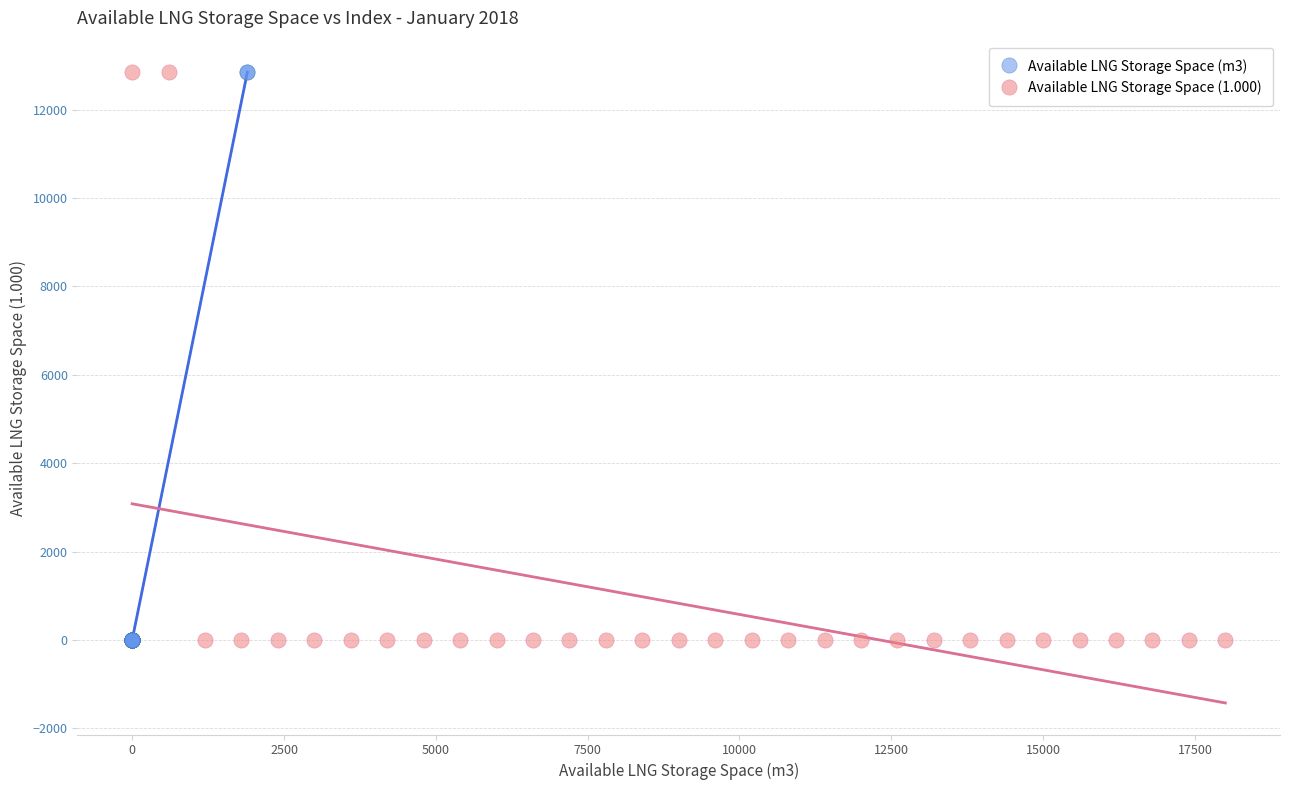

What are all the series names shown in the legend?

Available LNG Storage Space (m3), Available LNG Storage Space (1.000)